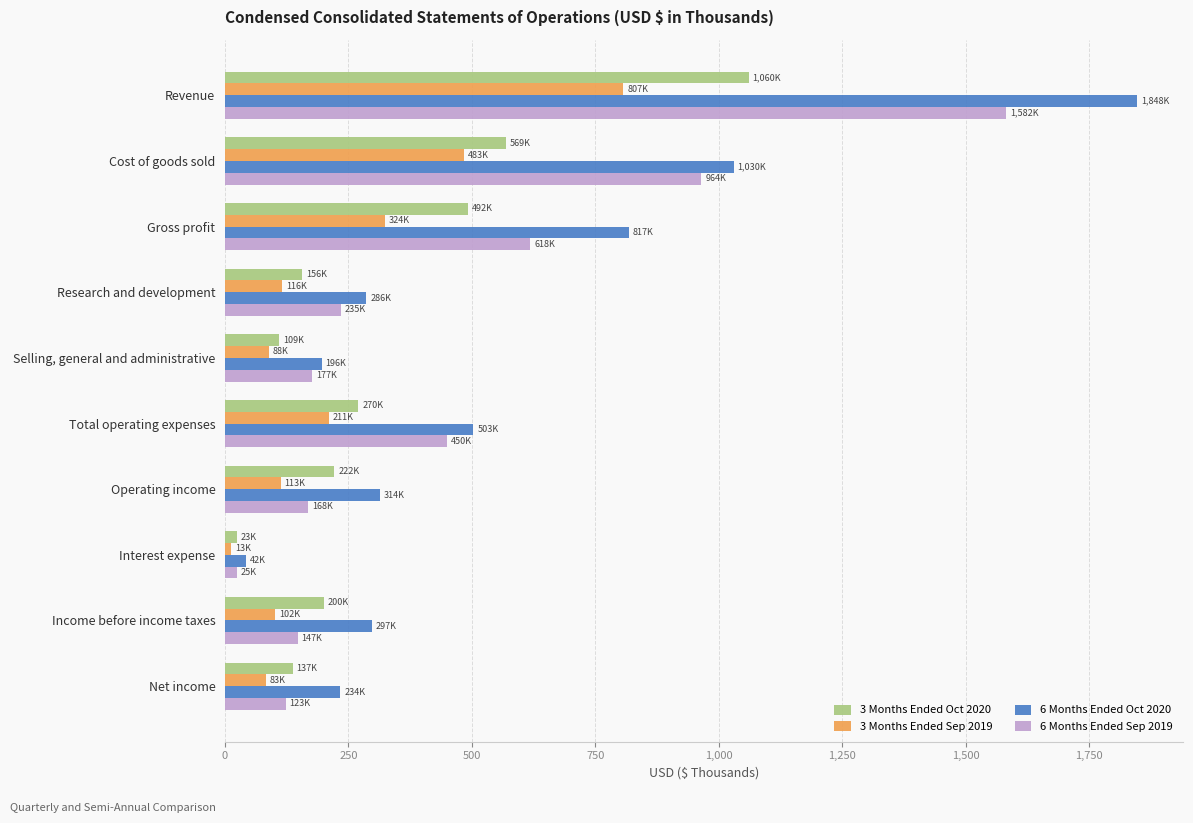

The value of 6 Months Ended Sep 2019 at Cost of goods sold is 964.4. True or false?

True